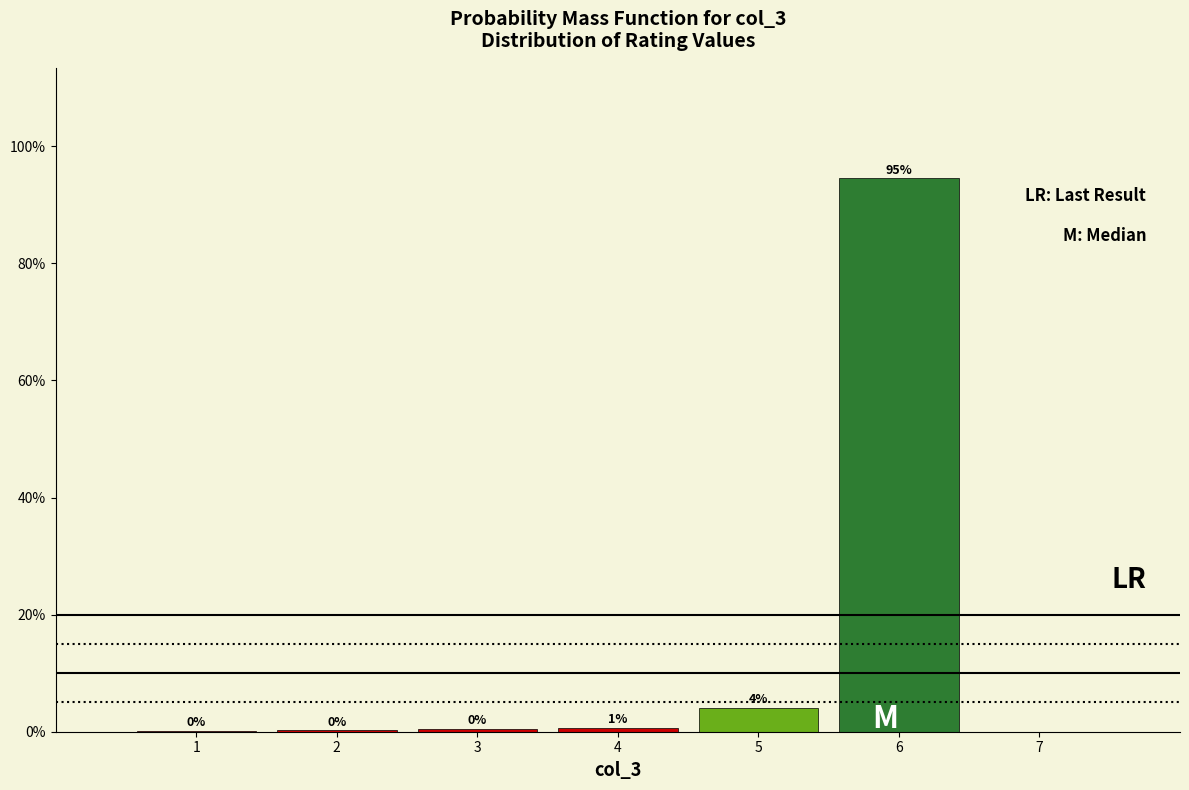

Over which range of the x-axis is the bar tallest?

5.5 to 6.5